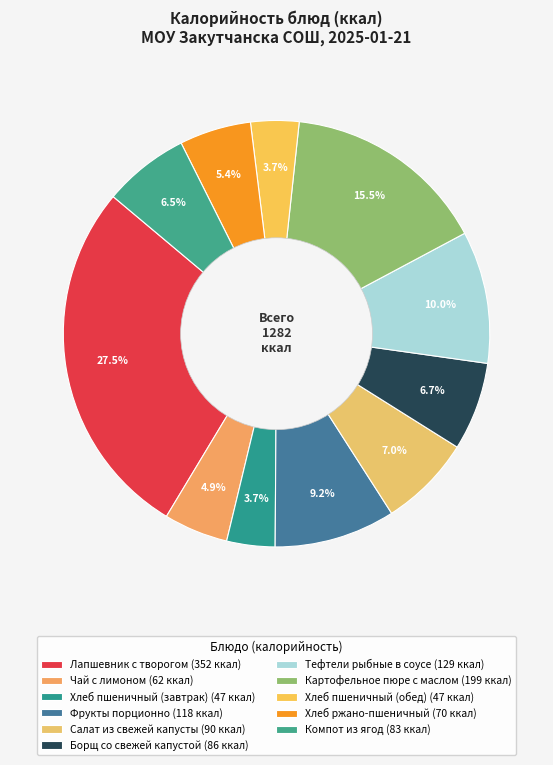

Between Картофельное пюре с маслом and Хлеб пшеничный (завтрак), which is larger?

Картофельное пюре с маслом